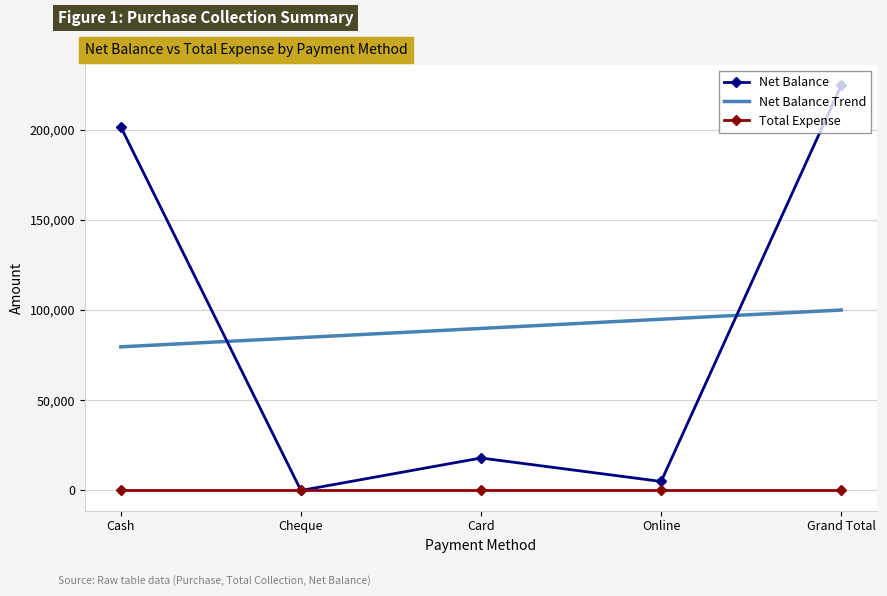

Is the value of Net Balance Trend at Grand Total greater than the value of Net Balance at Card?

Yes